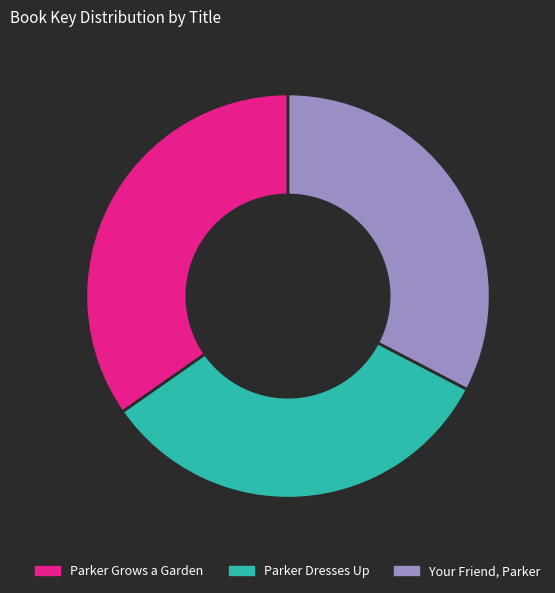

Combined, do Parker Grows a Garden and Parker Dresses Up account for over 50%?

Yes